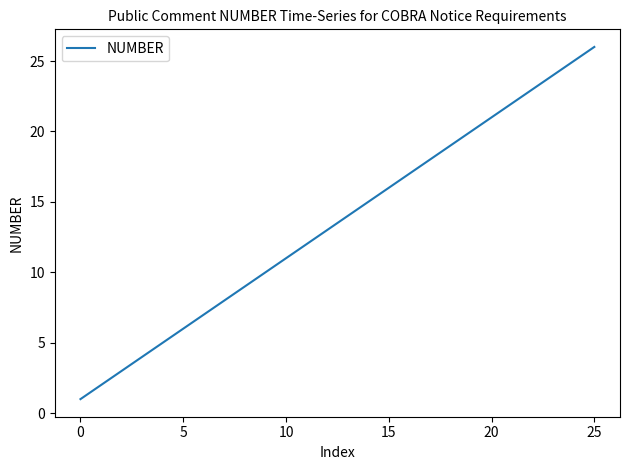

What is the difference between the maximum and minimum values?

25